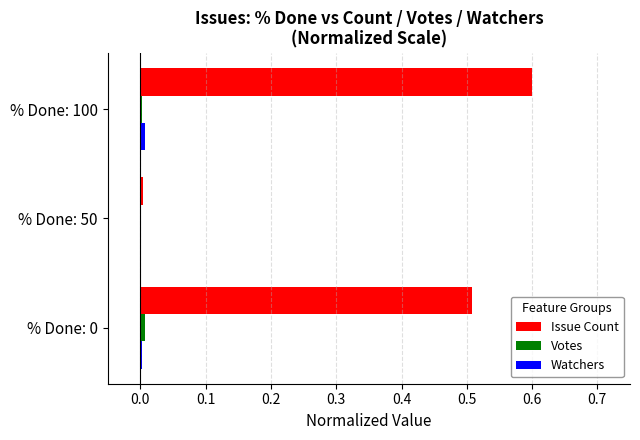

What is the sum of all Issue Count values?

1.1